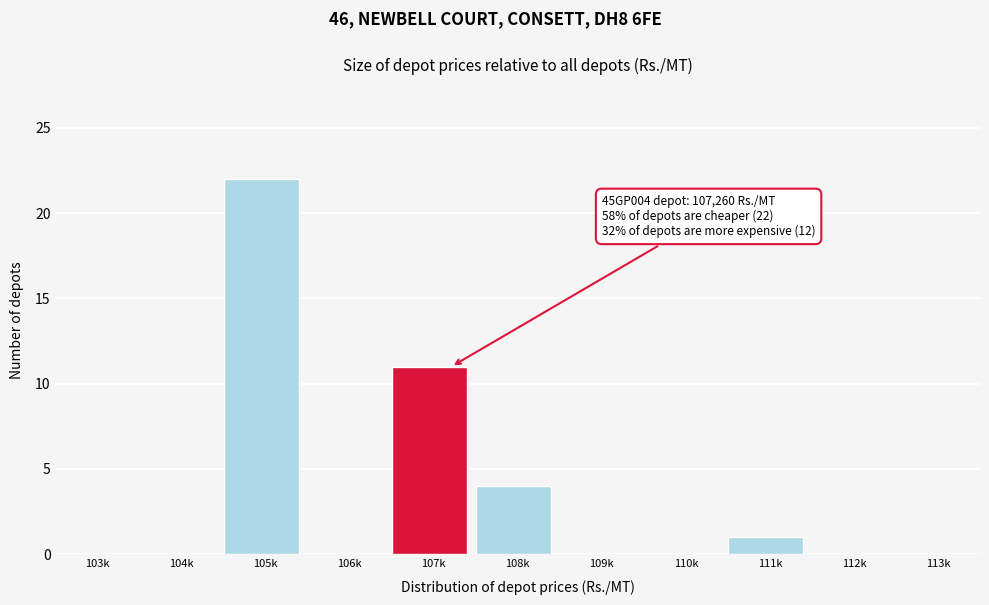

Reading left to right, list all the values displayed in this chart.

103k=0	104k=0	105k=22	106k=0	107k=11	108k=4	109k=0	110k=0	111k=1	112k=0	113k=0